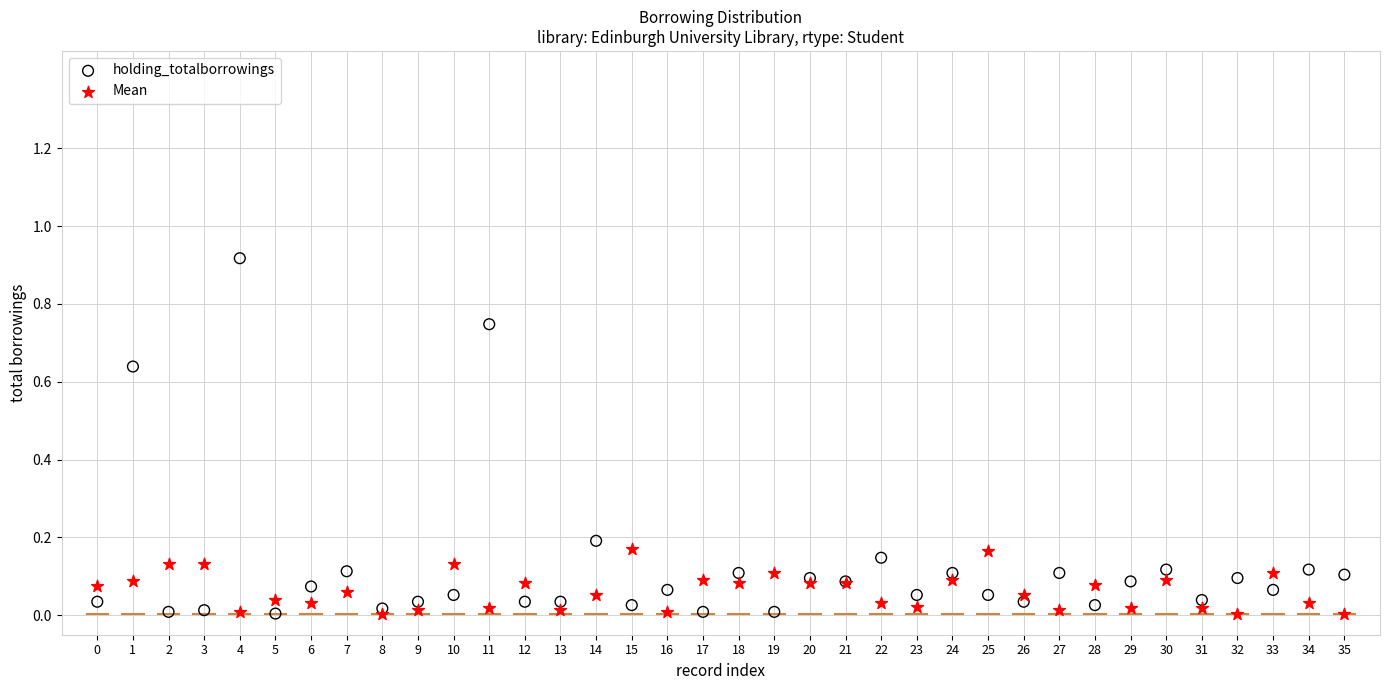

What are all the series names shown in the legend?

holding_totalborrowings, Mean